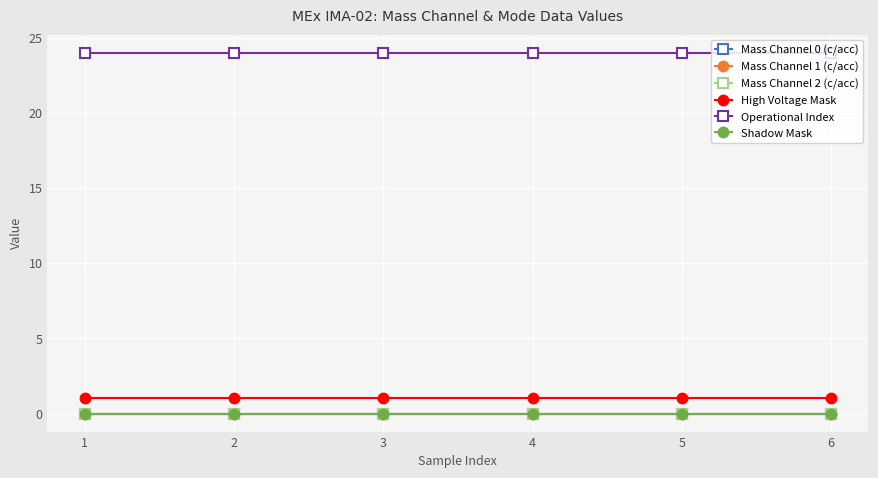

At how many categories does at least one series exceed 2?

6